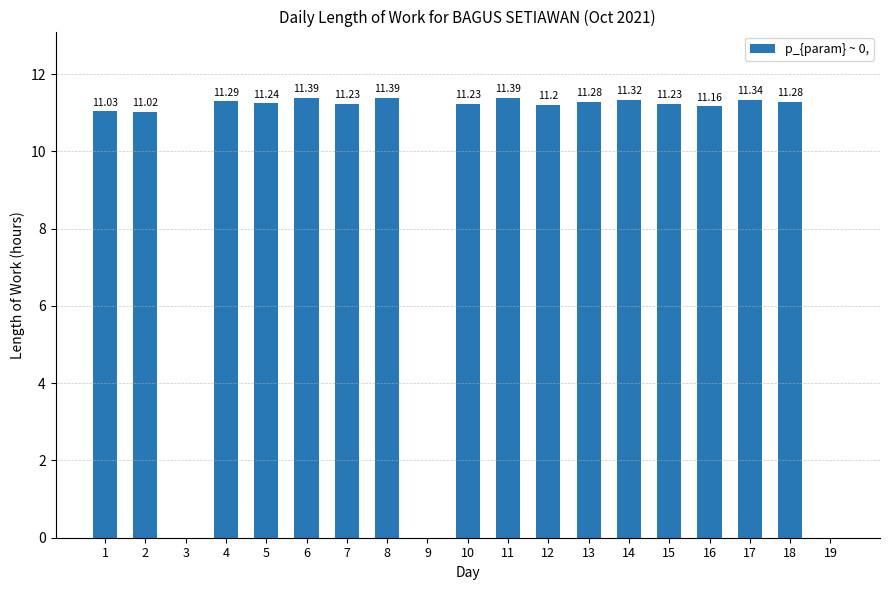

What is the change in value from 3 to 14?

+11.3